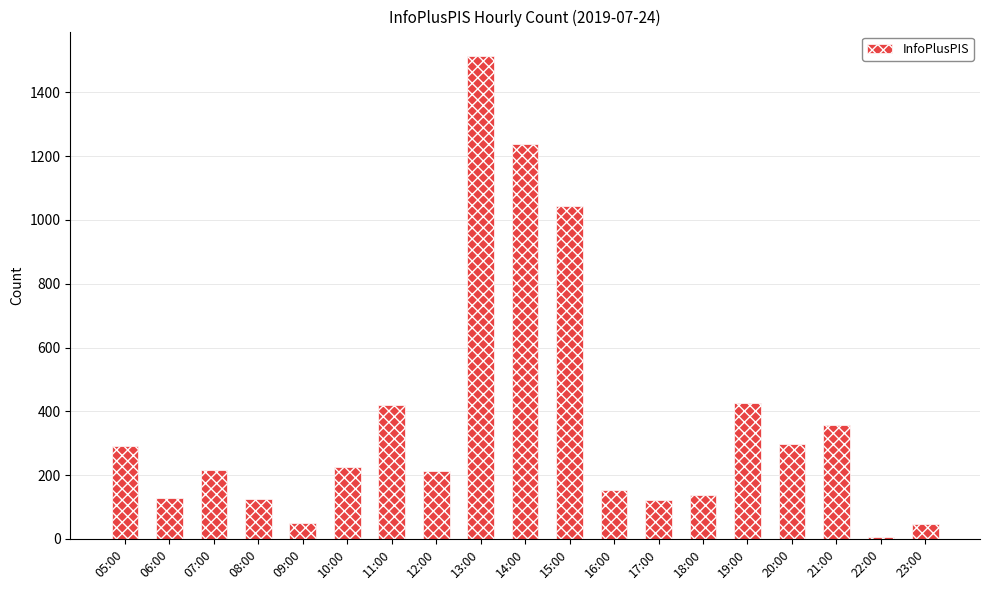

What is the maximum value shown in the chart?

1515